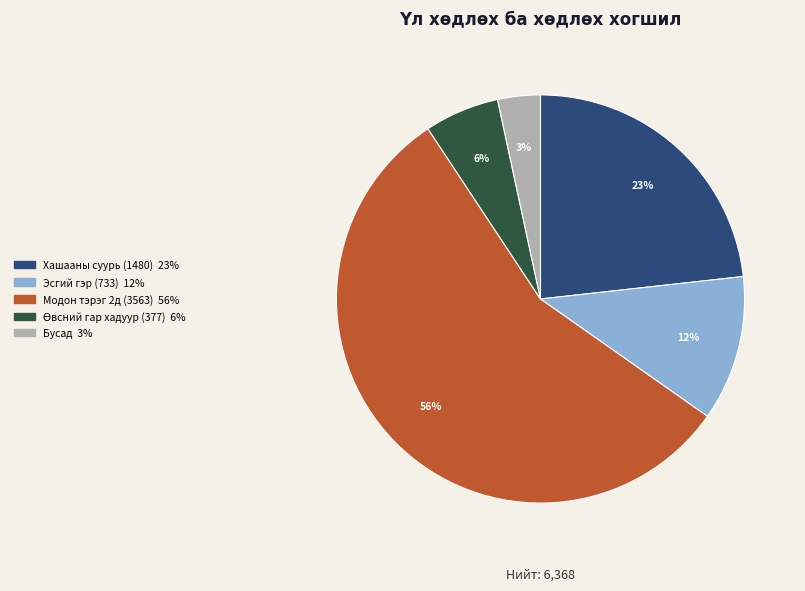

Is there a majority slice in this chart?

Yes